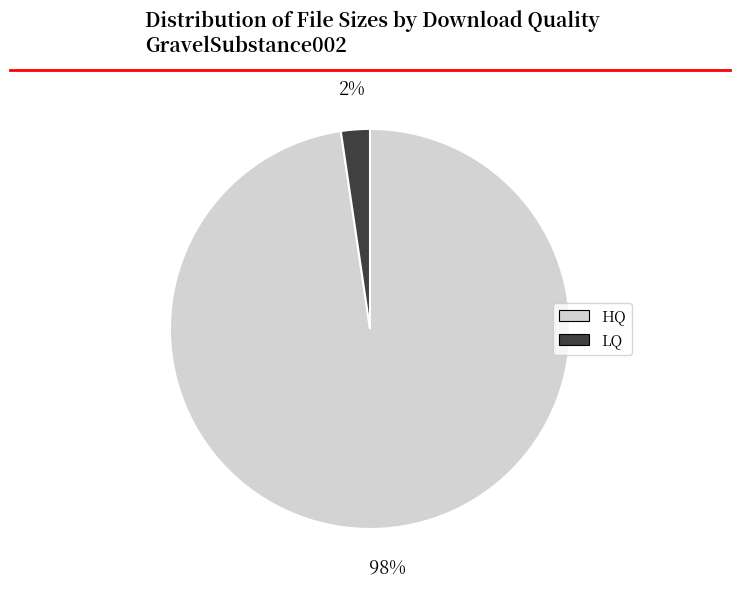

Do HQ and LQ together represent more than half of the pie?

Yes